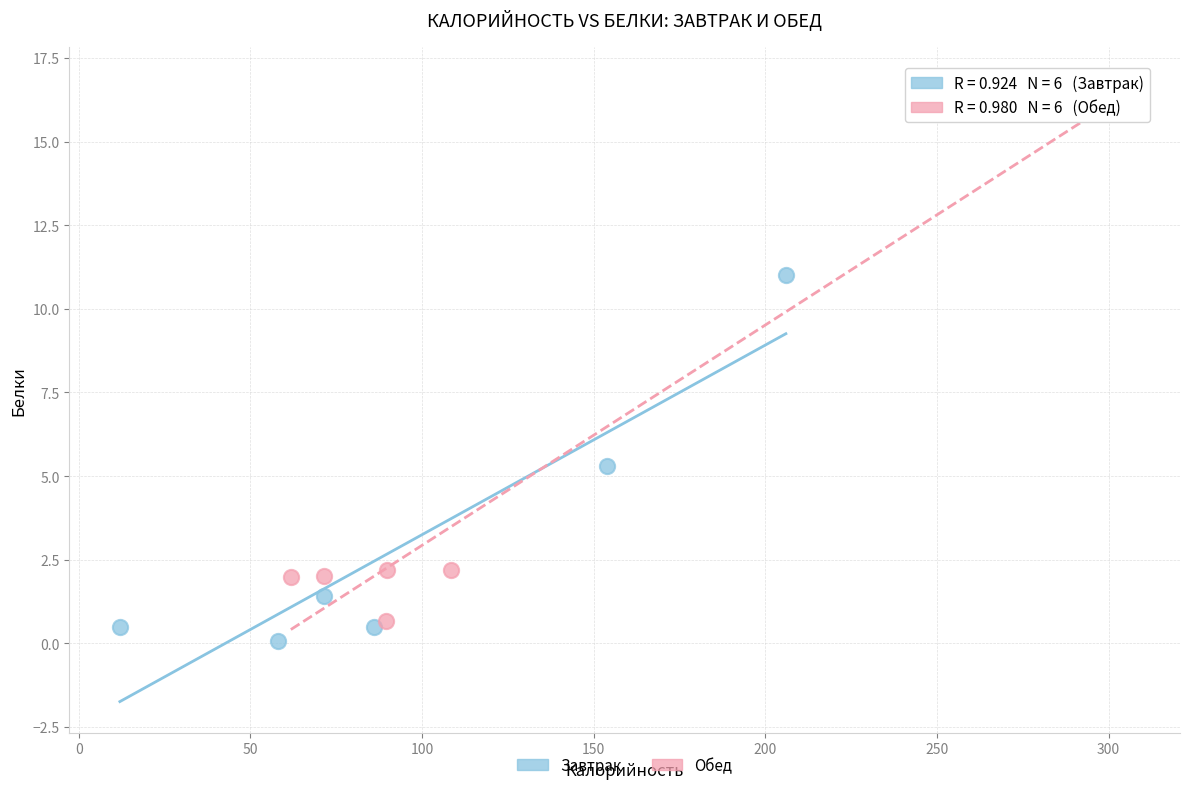

Which series has the largest Y range (max minus min)?

Обед